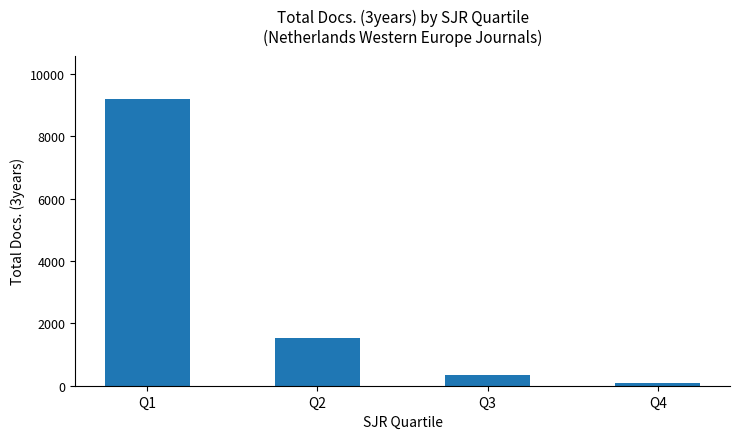

How many data points does each series have?

4